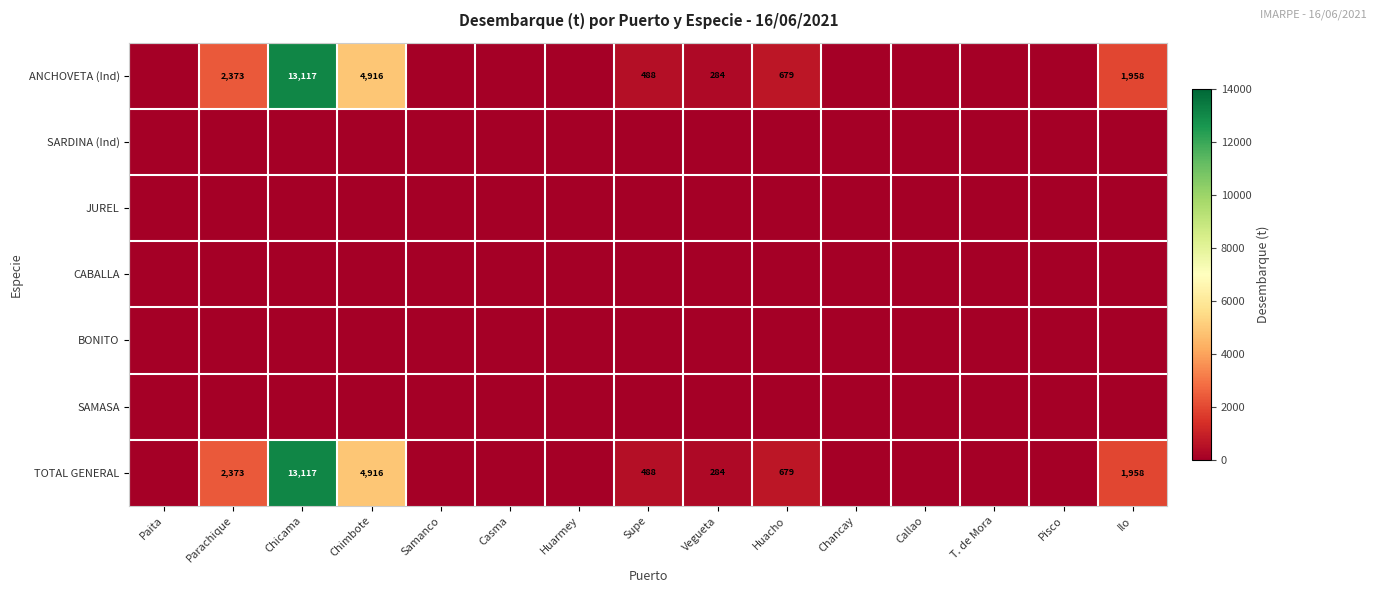

True or false: TOTAL GENERAL has a value of 13117 at Chicama.

True